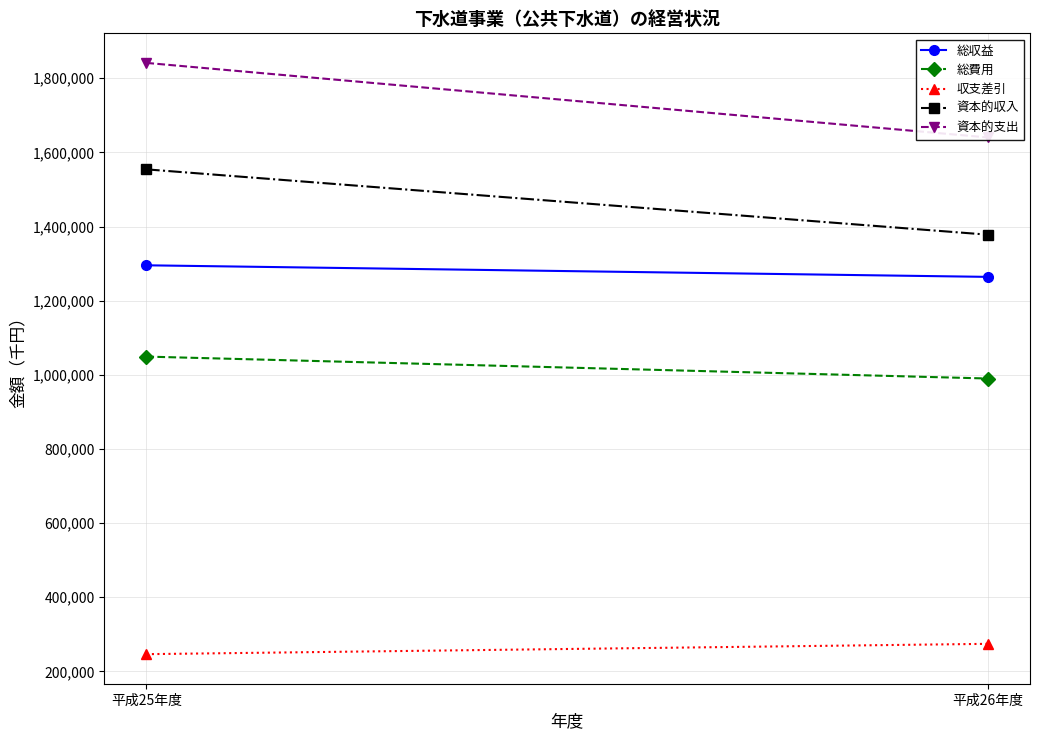

How many lines are shown in the chart?

5